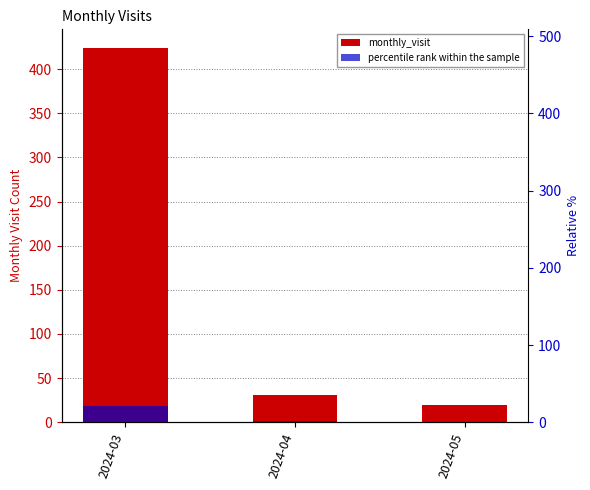

What is the minimum value shown in the chart?

1.0